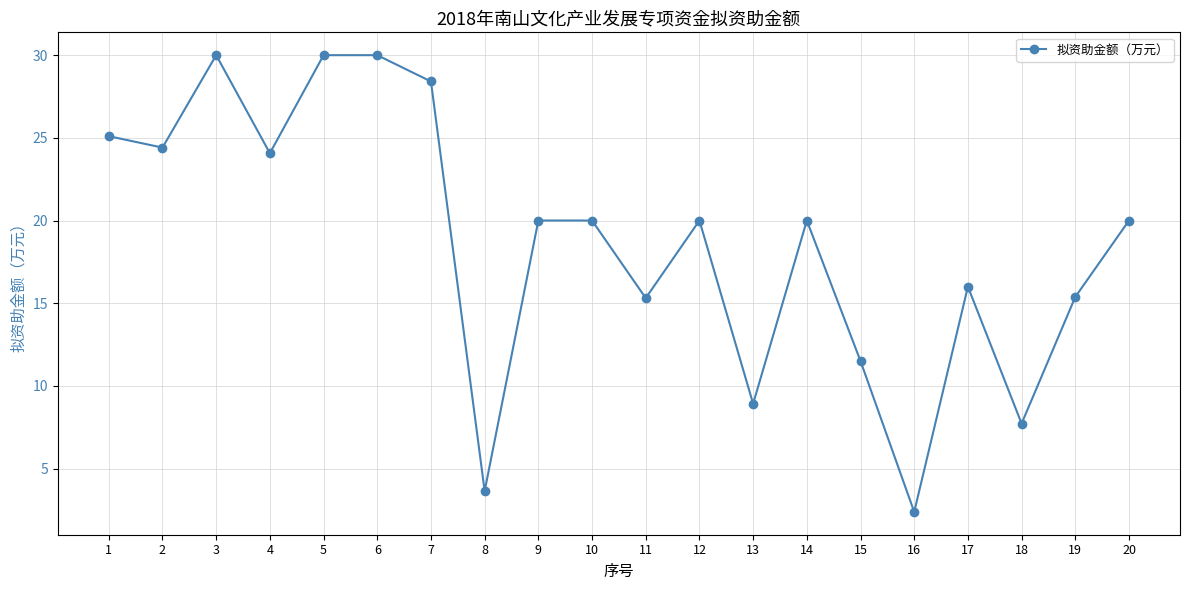

True or false: there are more than 0 points higher than both neighbors.

True